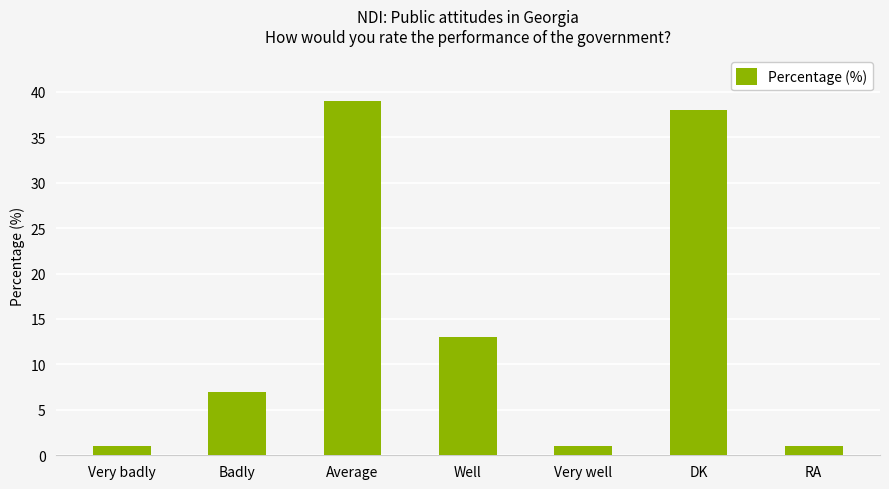

What is the maximum value shown in the chart?

39